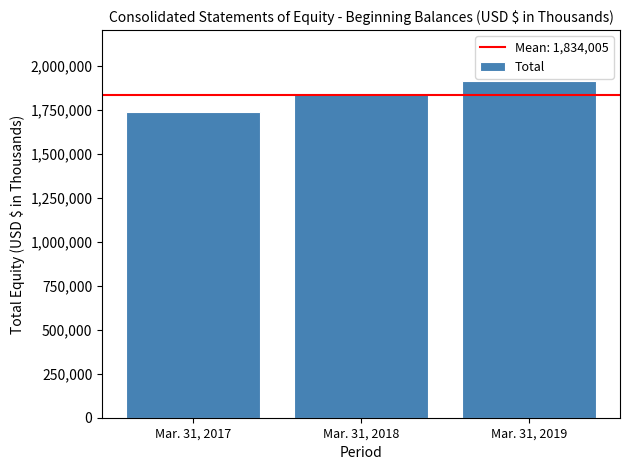

Which has a higher value, Mar. 31, 2017 or Mar. 31, 2018?

Mar. 31, 2018